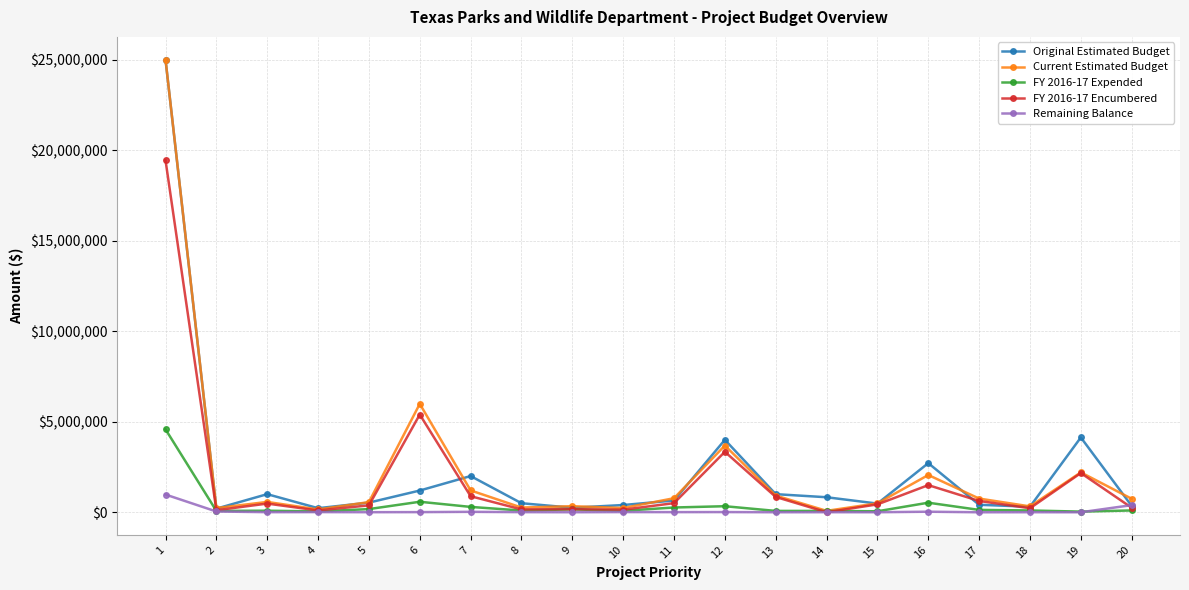

How many lines are shown in the chart?

5